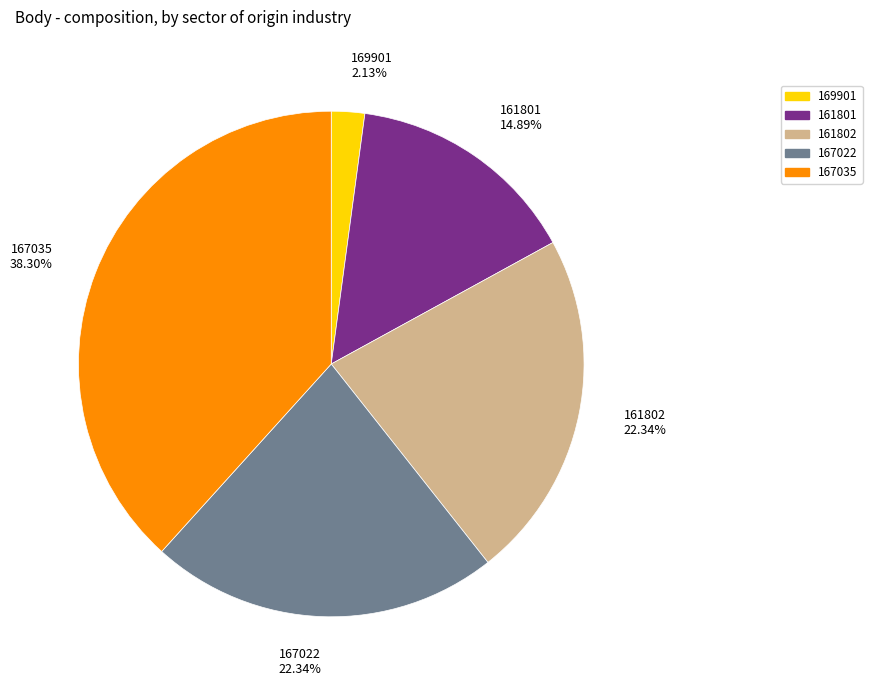

Which has a higher value, 167035 or 169901?

167035